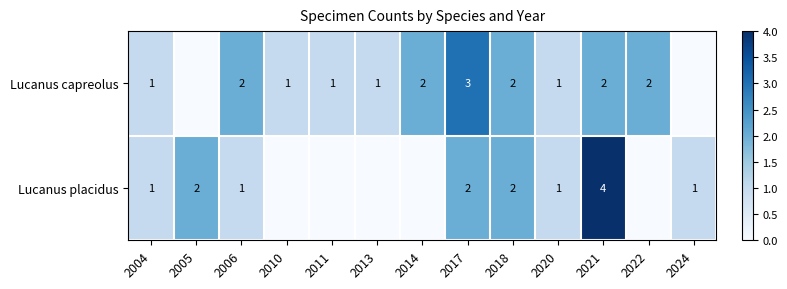

Between 2006 and 2018, which series saw the biggest shift?

Lucanus placidus